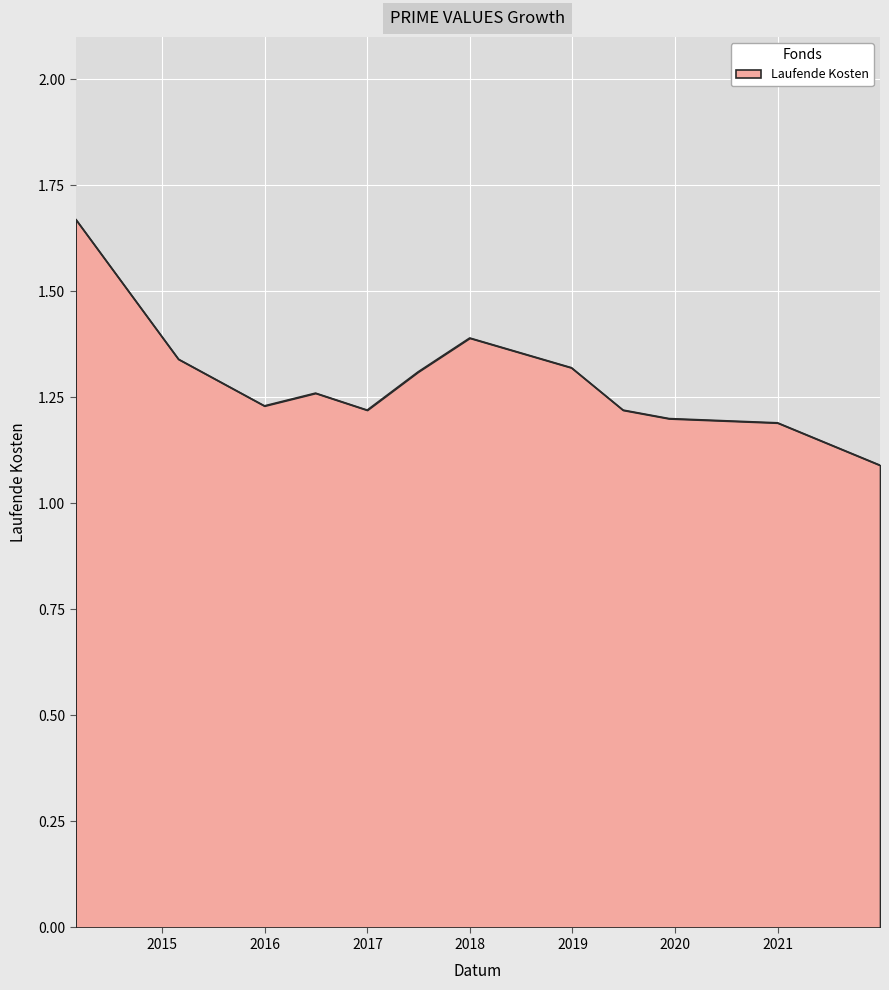

What is the minimum value shown in the chart?

1.1